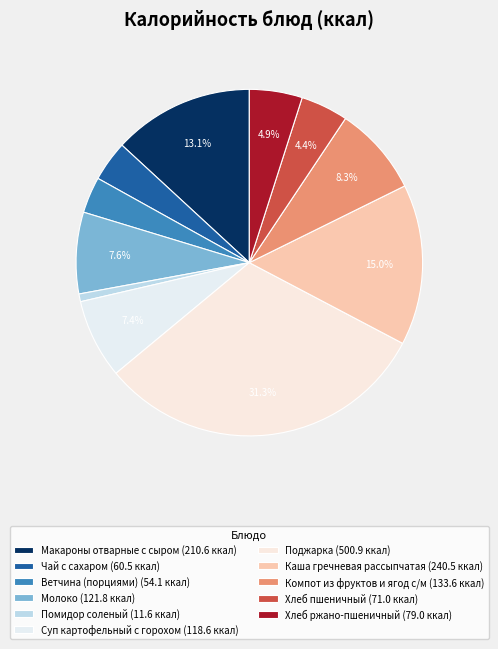

What is the change in value from Поджарка to Хлеб ржано-пшеничный?

-421.9